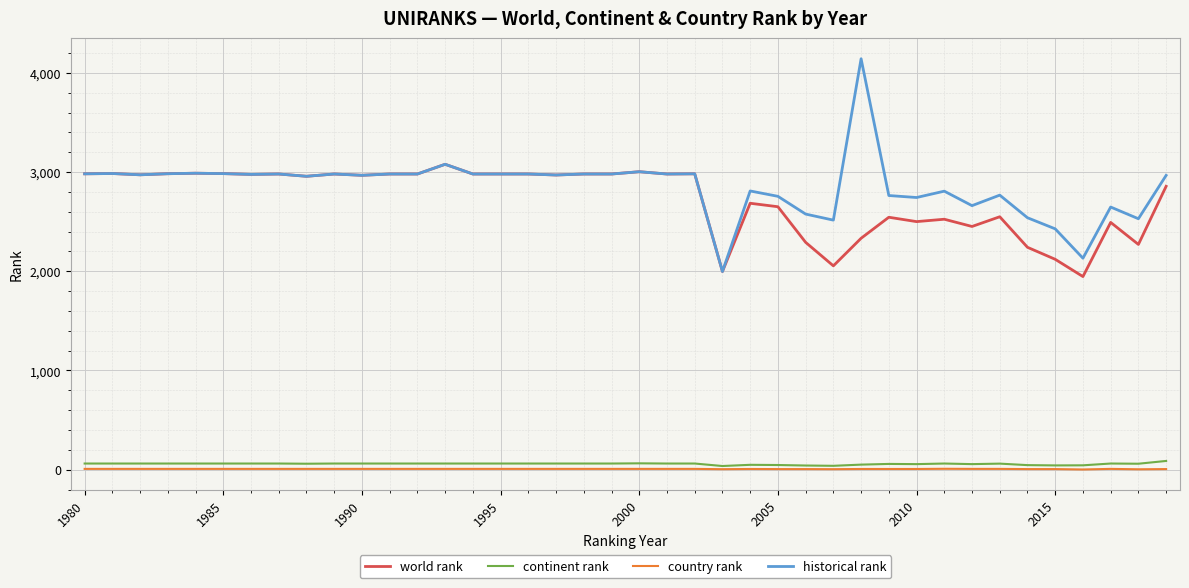

Which series has the largest range (max minus min)?

historical rank